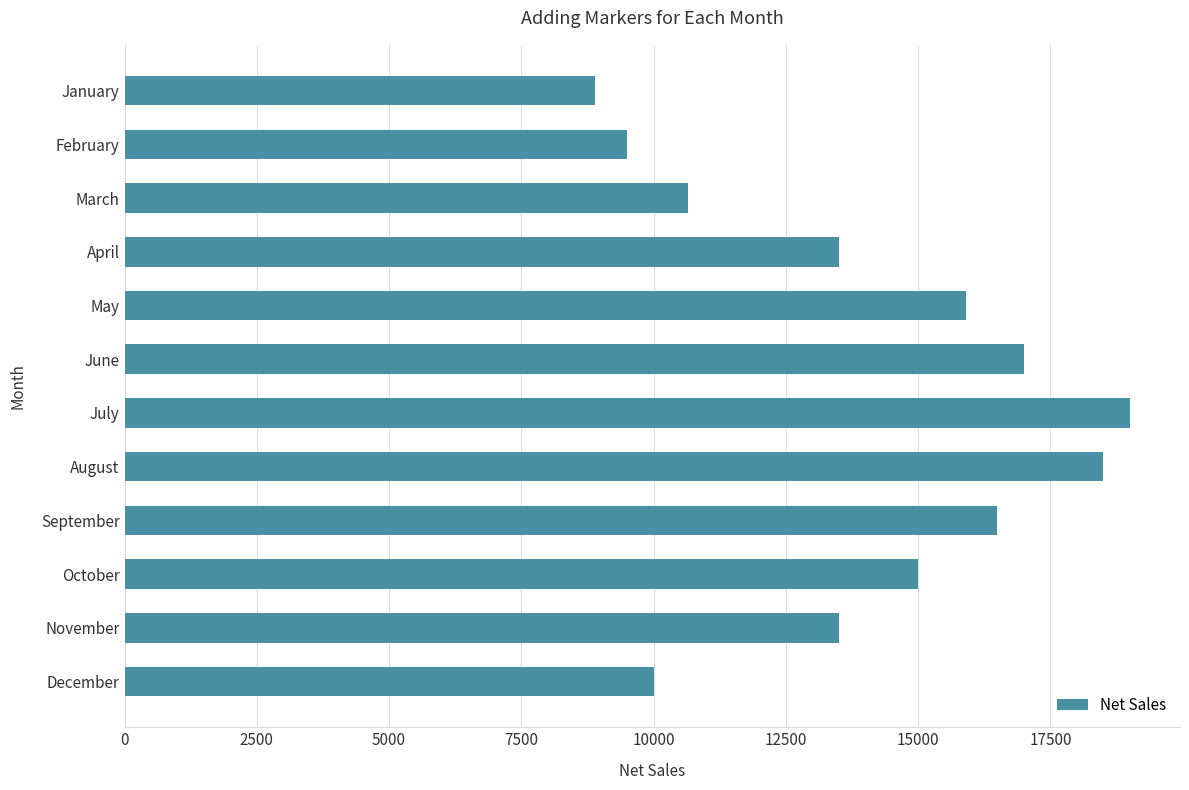

What is the ratio of the value at November to the value at September?

0.8